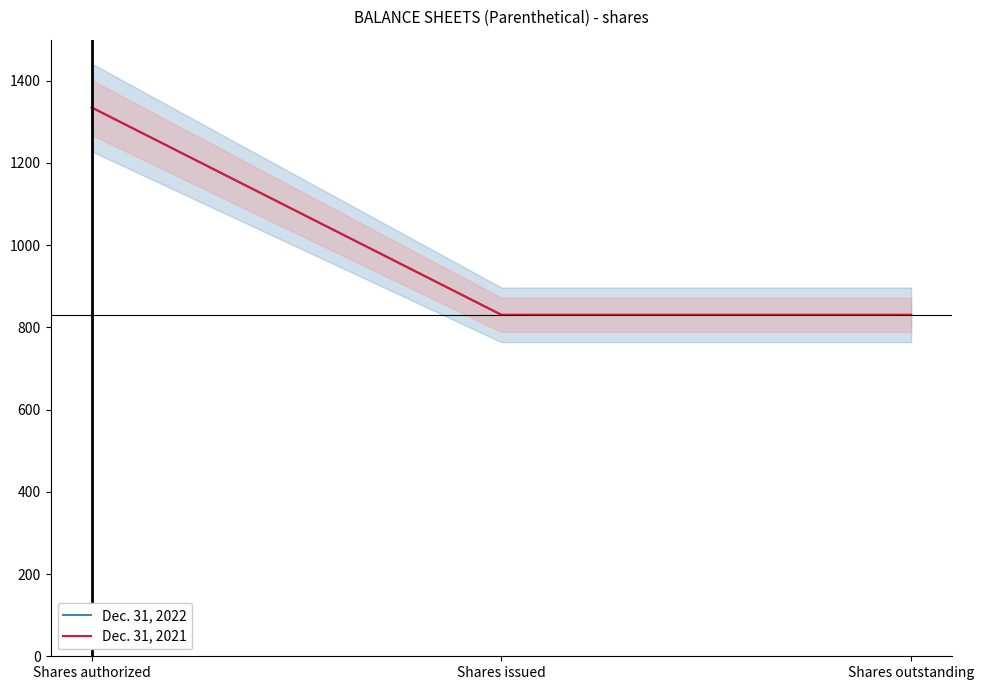

What is the difference between the maximum and minimum values in the Dec. 31, 2021 series?

504.4